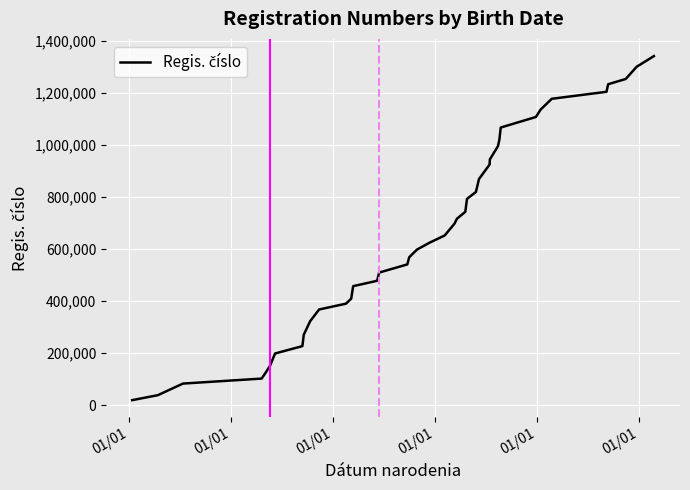

What is the difference between the second highest and minimum values?

1280584